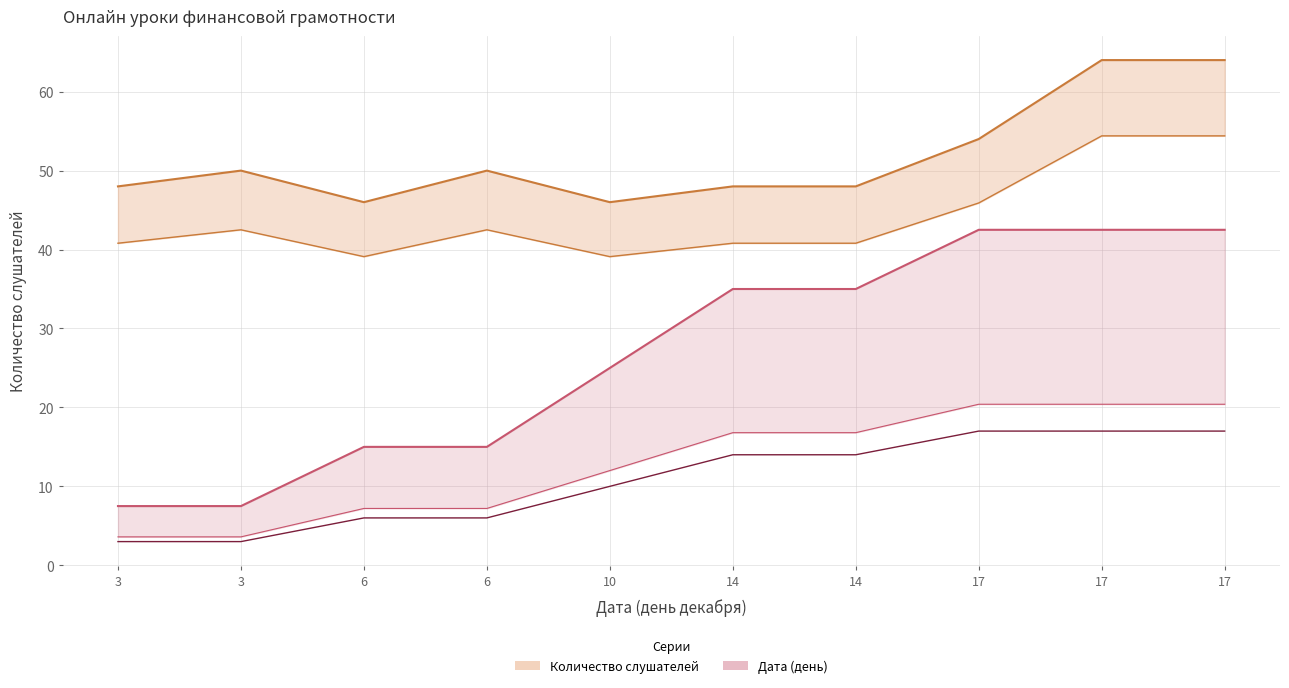

What are all the series names shown in the legend?

Количество слушателей, Дата (день)